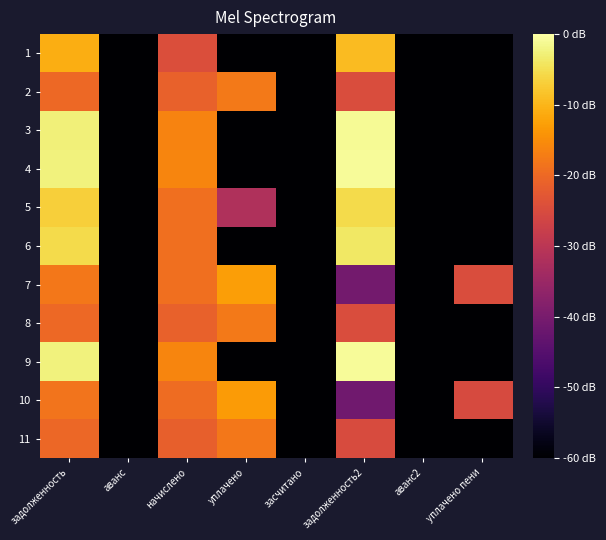

At which category does the chart reach its minimum across all series?

аванс